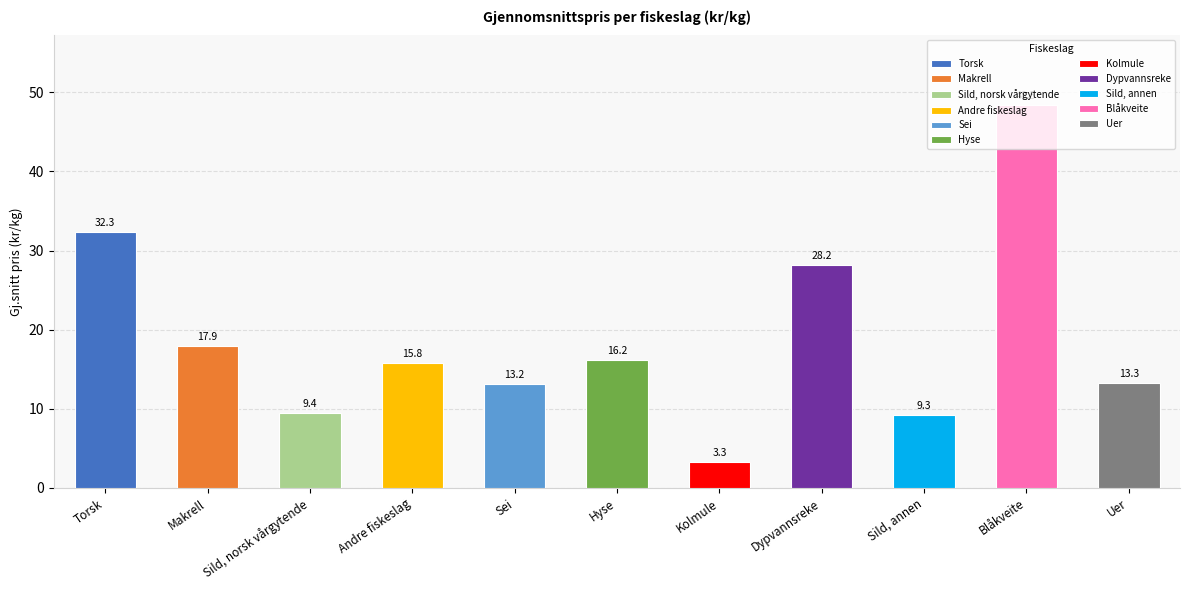

What is the minimum value shown in the chart?

3.3